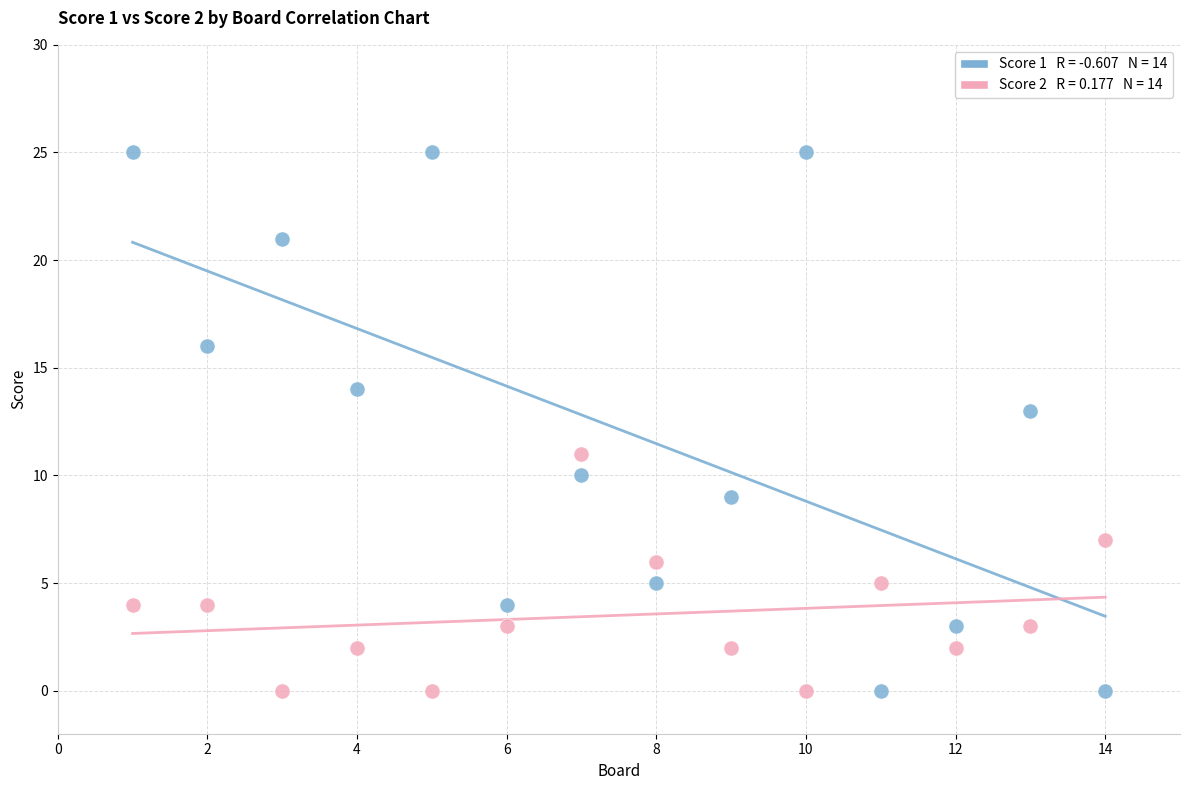

Across all data points, what is the range of Y values (max minus min)?

25